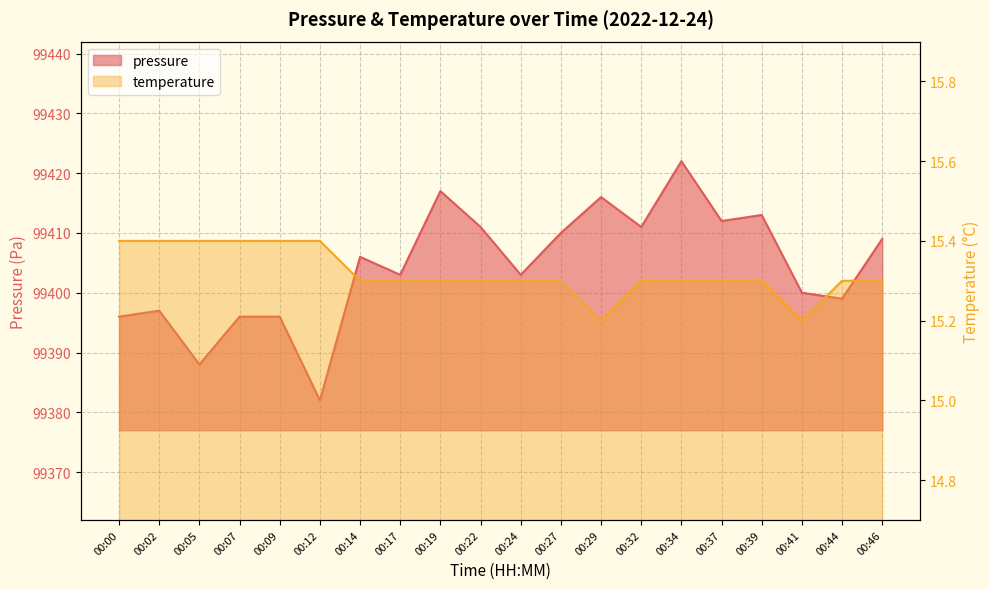

What are all the series names shown in the legend?

pressure, temperature